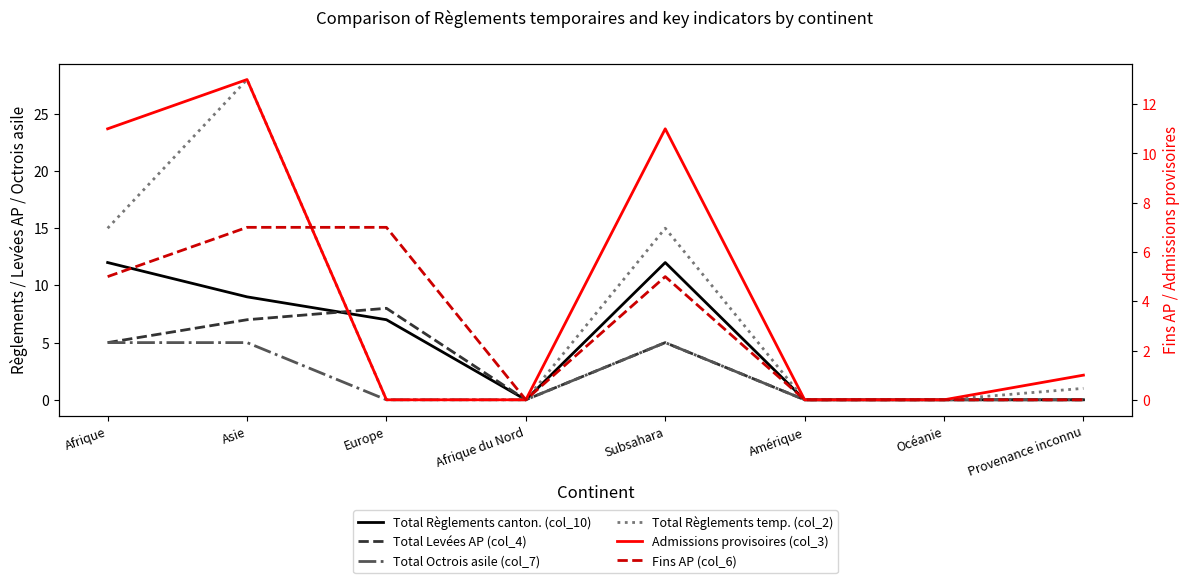

Reading left to right, extract all data points from this chart.

Total Règlements canton. (col_10): Afrique=12	Asie=9	Europe=7	Afrique du Nord=0	Subsahara=12	Amérique=0	Océanie=0	Provenance inconnu=0
Total Levées AP (col_4): Afrique=5	Asie=7	Europe=8	Afrique du Nord=0	Subsahara=5	Amérique=0	Océanie=0	Provenance inconnu=0
Total Octrois asile (col_7): Afrique=5	Asie=5	Europe=0	Afrique du Nord=0	Subsahara=5	Amérique=0	Océanie=0	Provenance inconnu=0
Total Règlements temp. (col_2): Afrique=15	Asie=28	Europe=0	Afrique du Nord=0	Subsahara=15	Amérique=0	Océanie=0	Provenance inconnu=1
Admissions provisoires (col_3): Afrique=11	Asie=13	Europe=0	Afrique du Nord=0	Subsahara=11	Amérique=0	Océanie=0	Provenance inconnu=1
Fins AP (col_6): Afrique=5	Asie=7	Europe=7	Afrique du Nord=0	Subsahara=5	Amérique=0	Océanie=0	Provenance inconnu=0